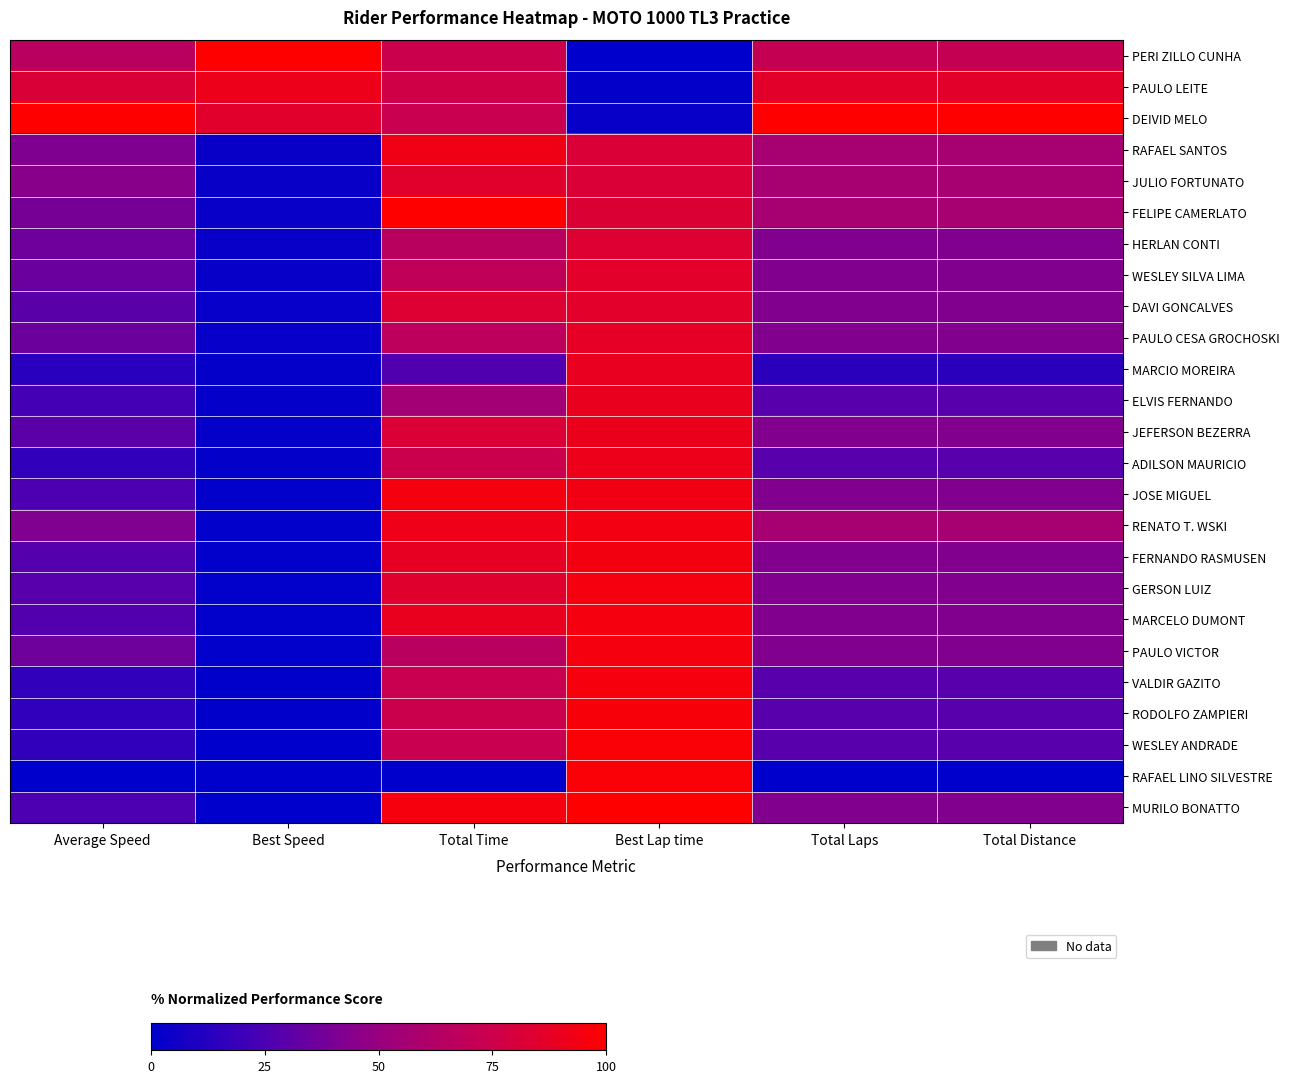

At Total Laps, list the series in order from smallest to largest.

RAFAEL LINO SILVESTRE, MARCIO MOREIRA, ELVIS FERNANDO, ADILSON MAURICIO, VALDIR GAZITO, RODOLFO ZAMPIERI, WESLEY ANDRADE, HERLAN CONTI, WESLEY SILVA LIMA, DAVI GONCALVES, PAULO CESA GROCHOSKI, JEFERSON BEZERRA, JOSE MIGUEL, FERNANDO RASMUSEN, GERSON LUIZ, MARCELO DUMONT, PAULO VICTOR, MURILO BONATTO, RAFAEL SANTOS, JULIO FORTUNATO, FELIPE CAMERLATO, RENATO T. WSKI, PERI ZILLO CUNHA, PAULO LEITE, DEIVID MELO